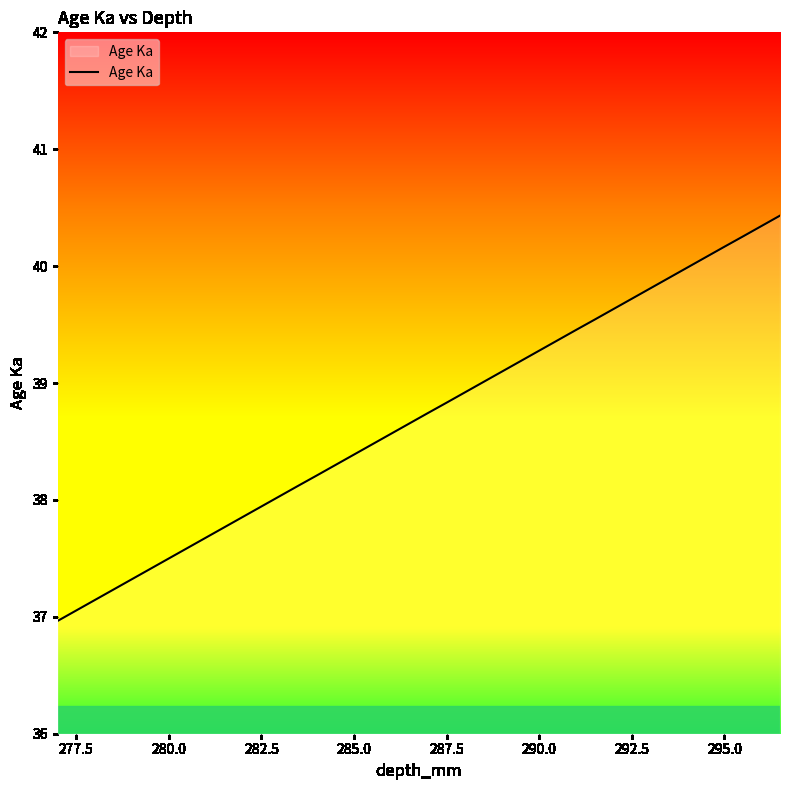

How many lines are shown in the chart?

1